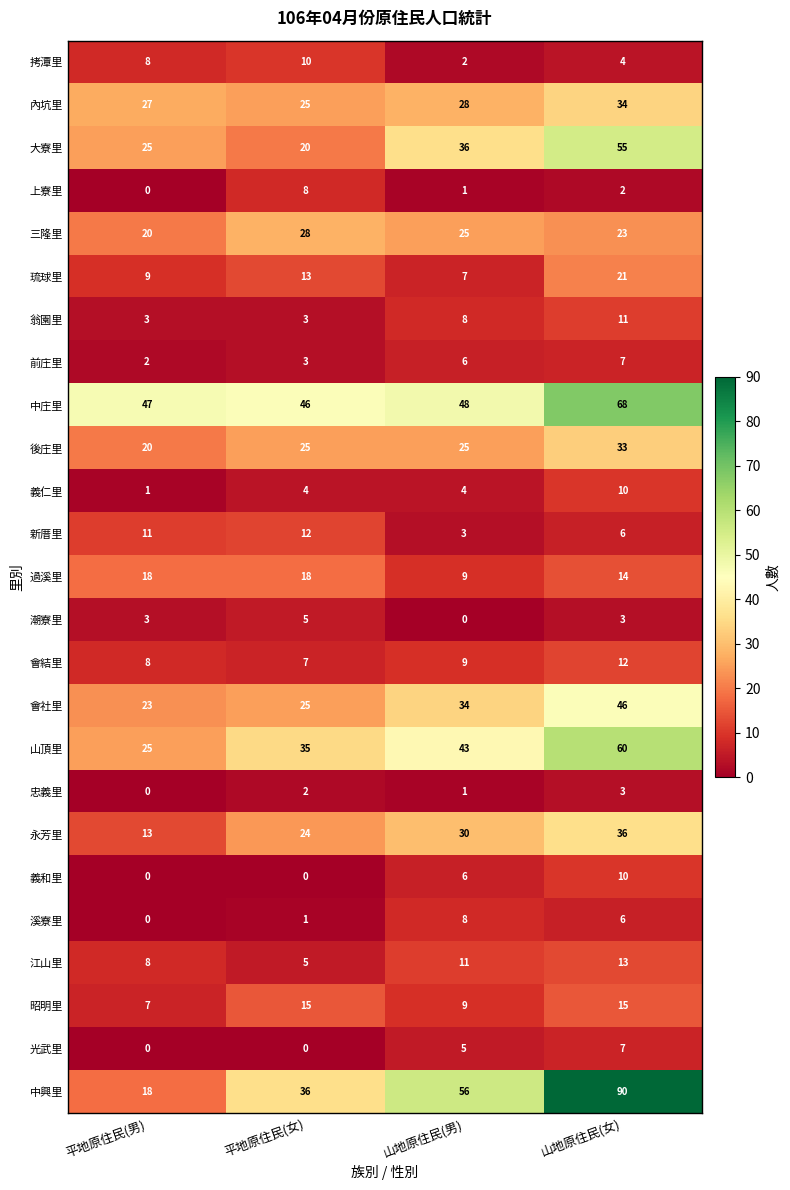

What is the approximate value of 翁園里 at 山地原住民(女)?

11